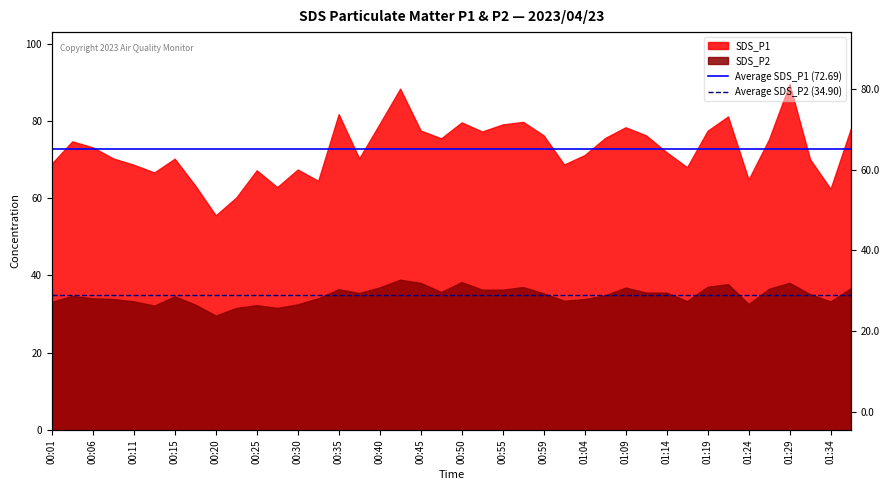

The Average SDS_P1 (72.69) series shows 72.7 at 00:01. True or false?

True